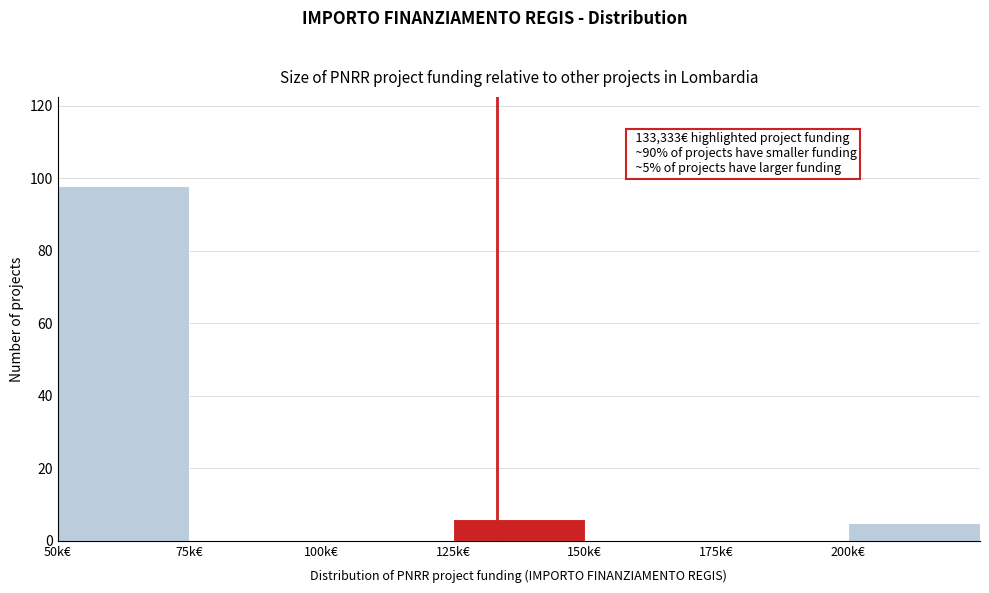

Reading right to left, list all the values displayed in this chart.

200k€=5	175k€=0	150k€=0	125k€=6	100k€=0	75k€=0	50k€=98